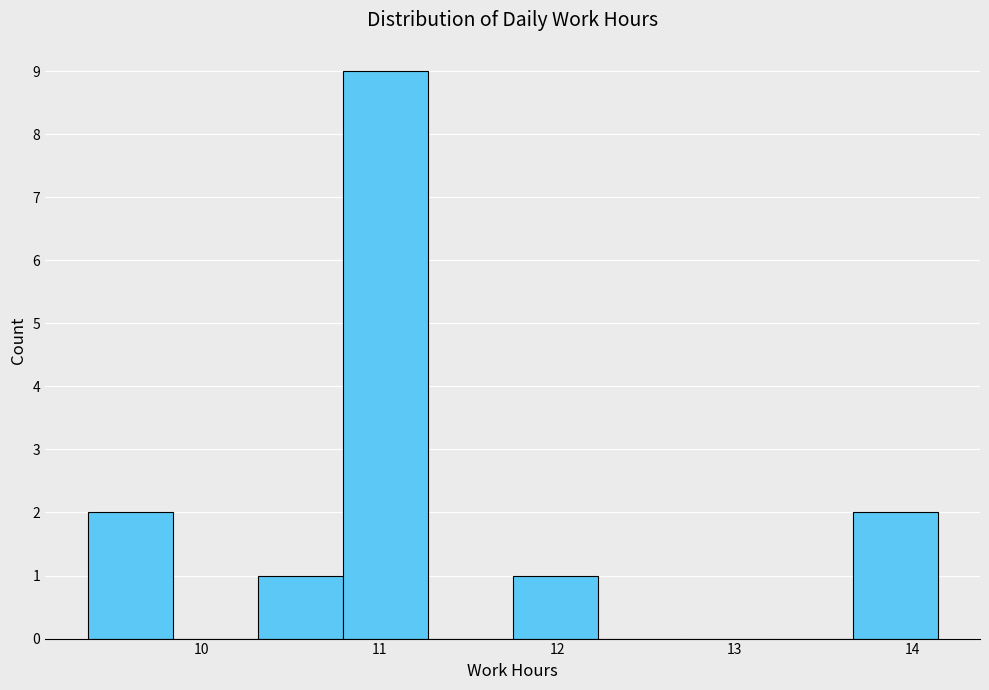

Reading left to right, transcribe this chart: for each bar, give the range it covers on the x-axis and its height. Neither the bar edges nor the heights are printed on the chart, so give them approximately, as read against the axes.

9.4 to 9.8: 2
9.8 to 10.3: 0
10.3 to 10.8: 1
10.8 to 11.3: 9
11.3 to 11.8: 0
11.8 to 12.2: 1
12.2 to 12.7: 0
12.7 to 13.2: 0
13.2 to 13.7: 0
13.7 to 14.1: 2